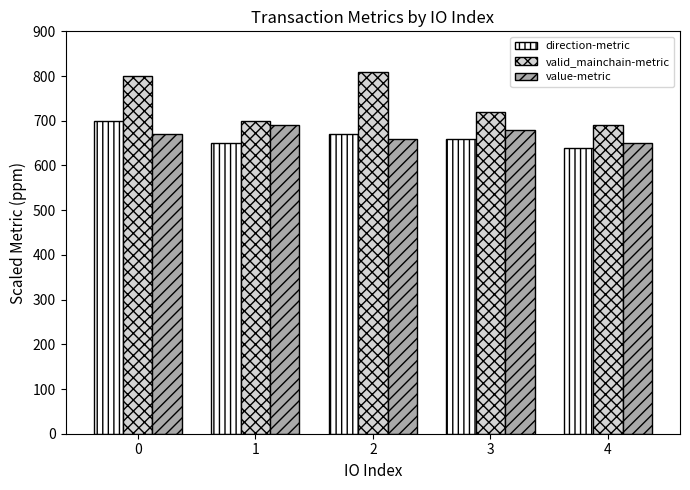

The value of valid_mainchain-metric at 3 is 720. True or false?

True